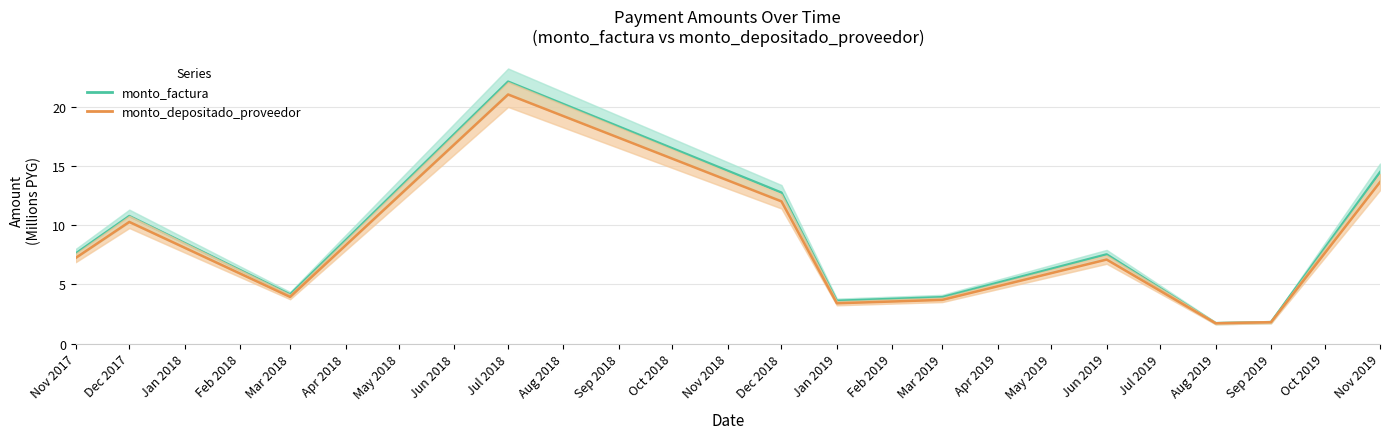

True or false: monto_depositado_proveedor and monto_factura intersect in this chart.

False